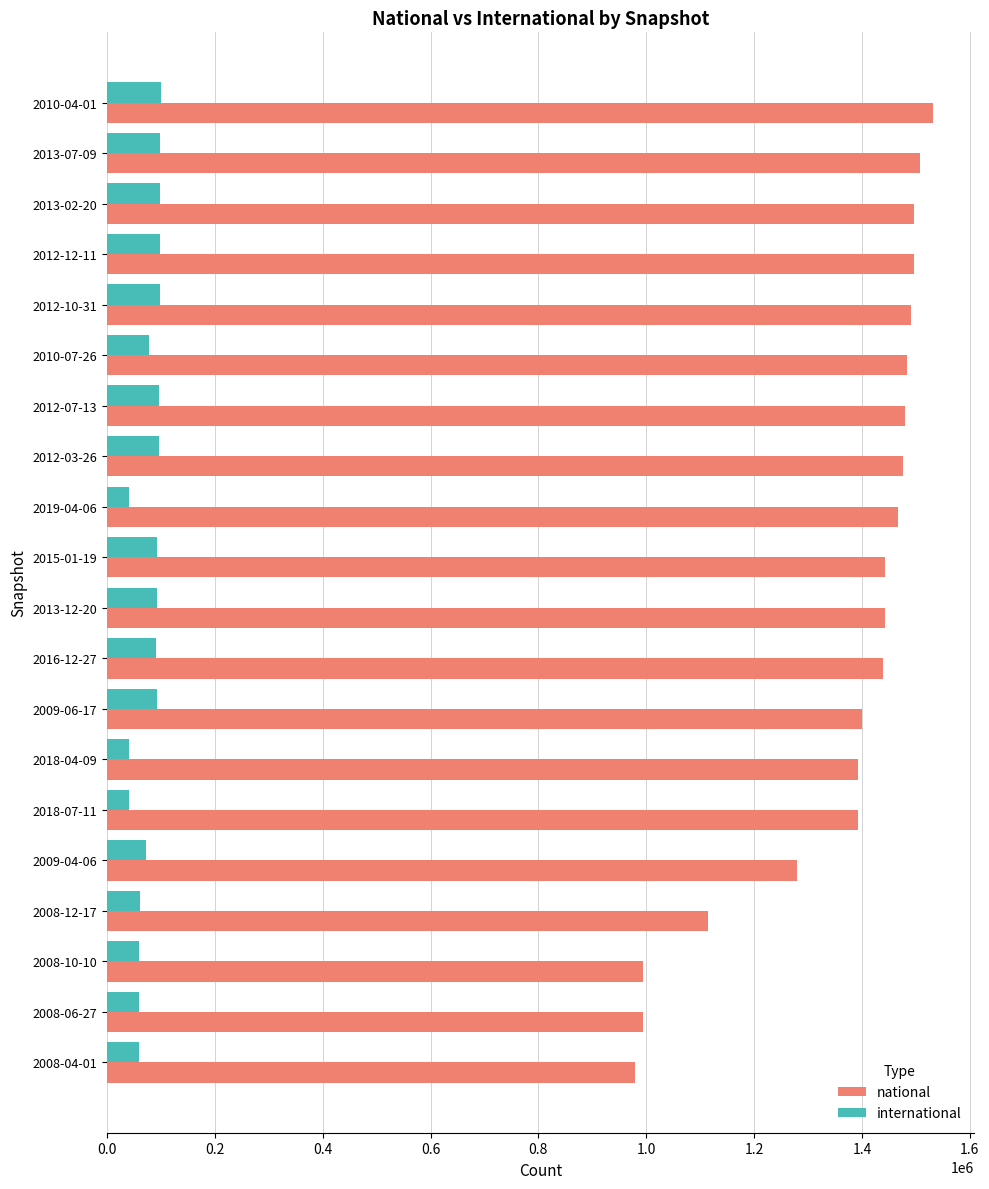

At 2012-07-13, list the series in order from largest to smallest.

national, international